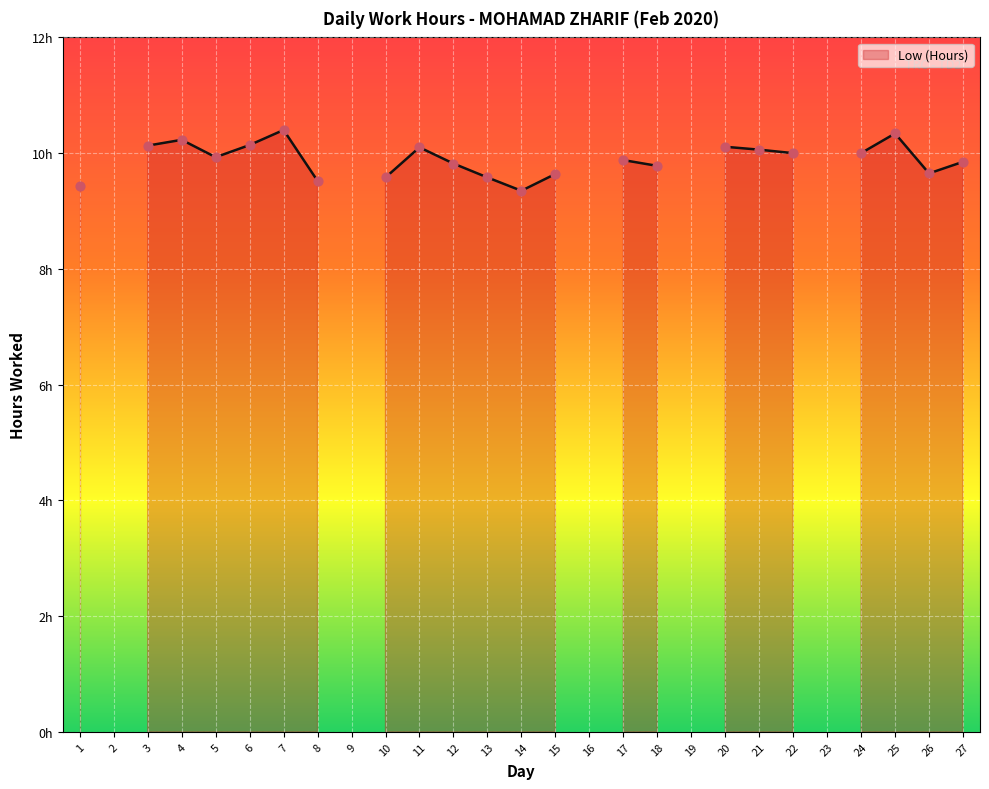

Between 16 and 11, which is larger?

11